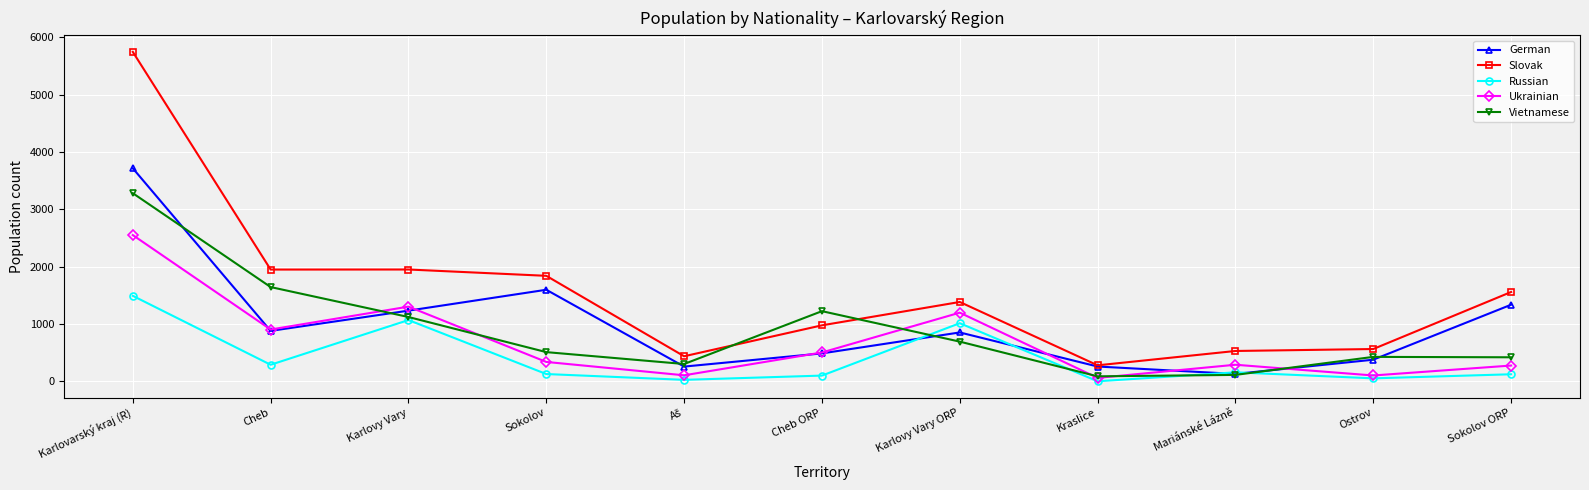

True or false: Russian and Slovak intersect in this chart.

False